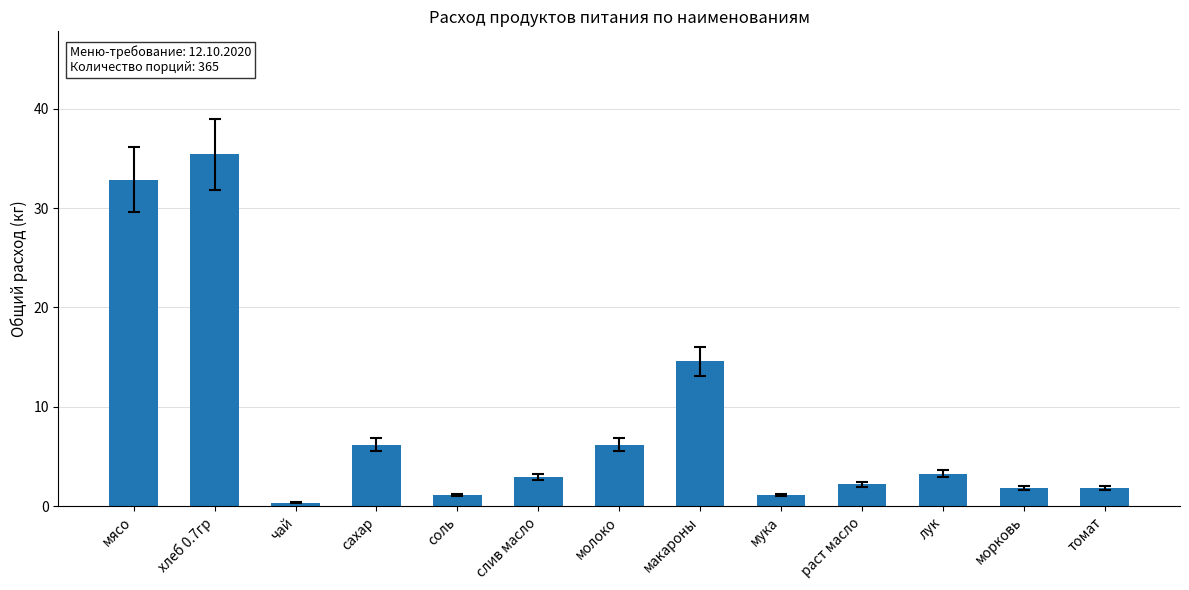

Reading right to left, list all the values displayed in this chart.

томат=1.8	морковь=1.8	лук=3.3	раст масло=2.2	мука=1.1	макароны=14.6	молоко=6.2	слив масло=2.9	соль=1.1	сахар=6.2	чай=0.4	хлеб 0.7гр=35.4	мясо=32.9